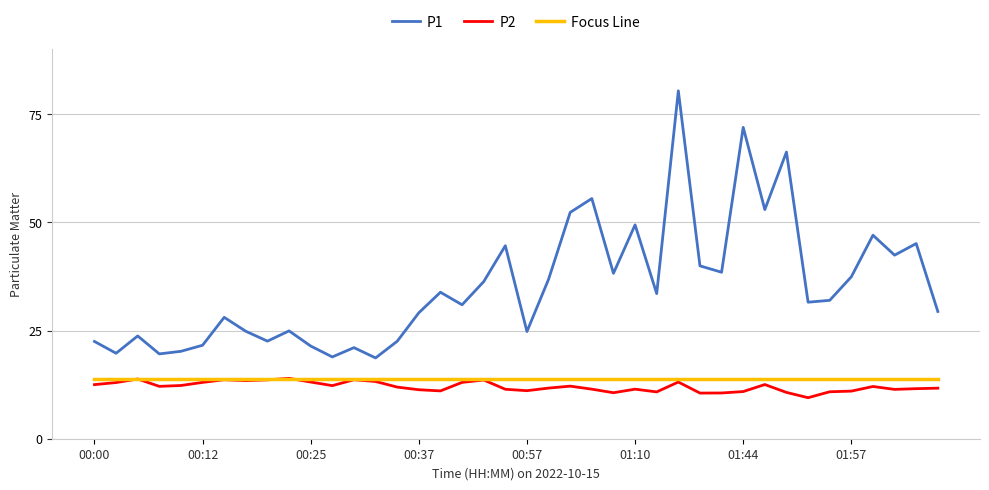

What are all the series names shown in the legend?

P1, P2, Focus Line